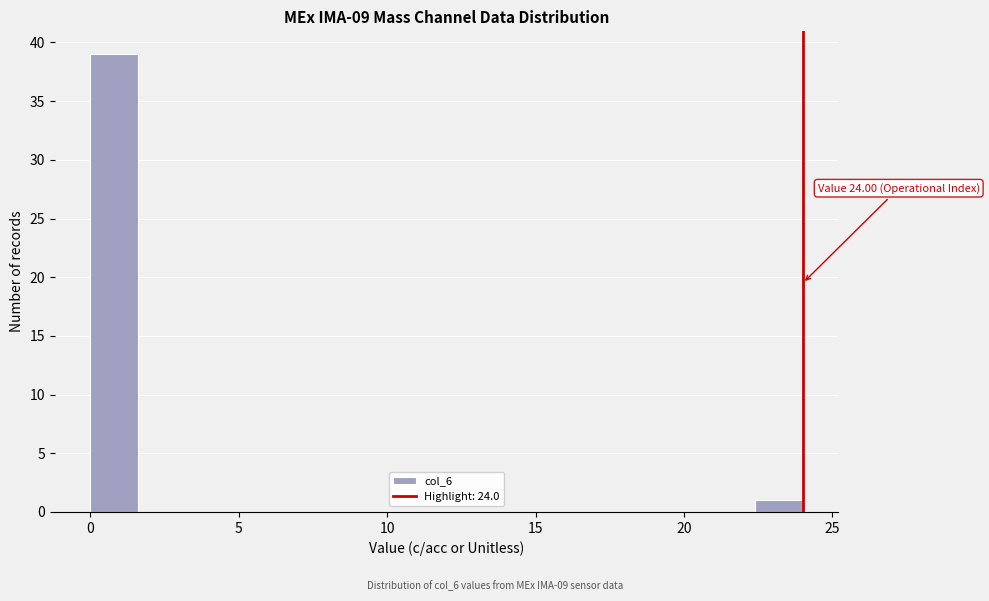

Read against the x-axis, roughly where is the centre of the tallest bar?

1.0